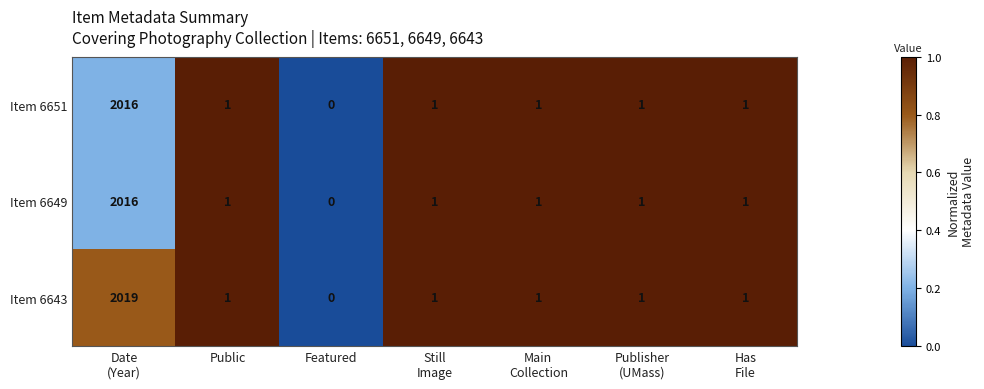

What is the difference between the maximum and second lowest values in the Item 6649 series?

2015